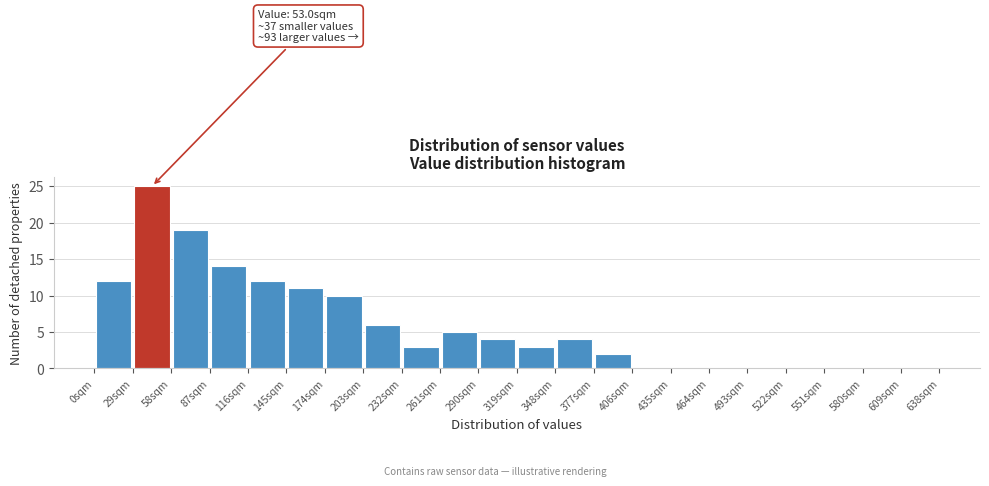

Over which range of the x-axis is the bar tallest?

29 to 58